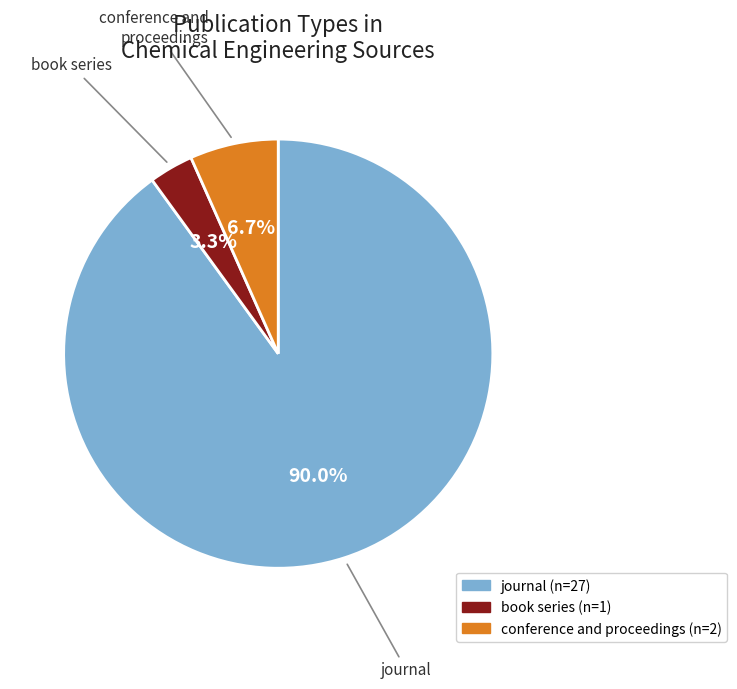

Is there any slice that represents more than half of the pie?

Yes